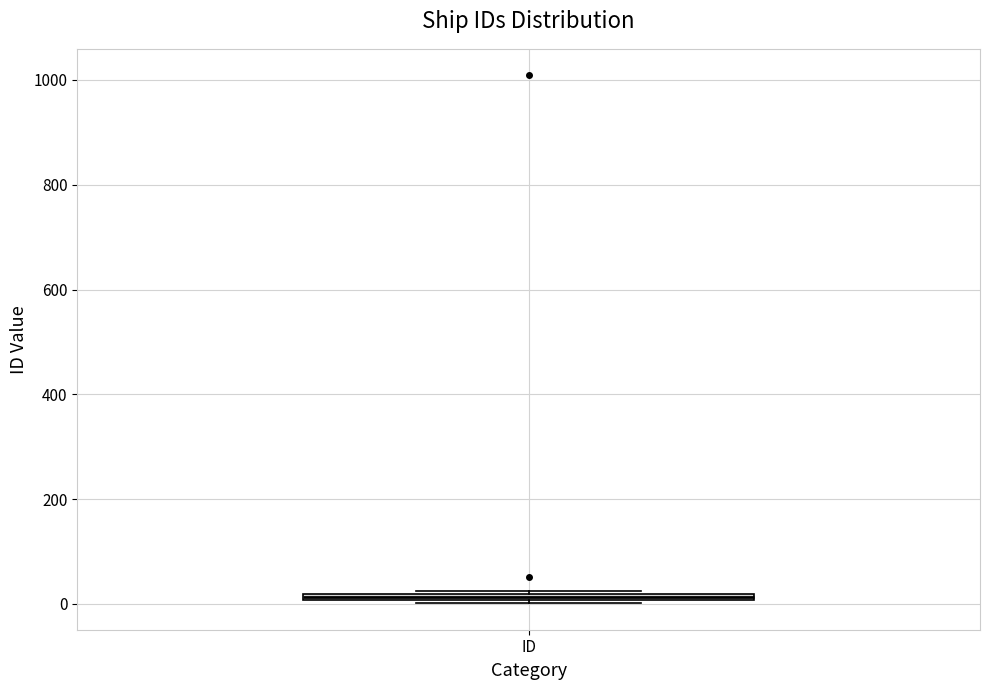

Where is the lower edge of the box for ID on the y-axis? The values are not printed on the chart, so give them approximately, as read against the axis.

0